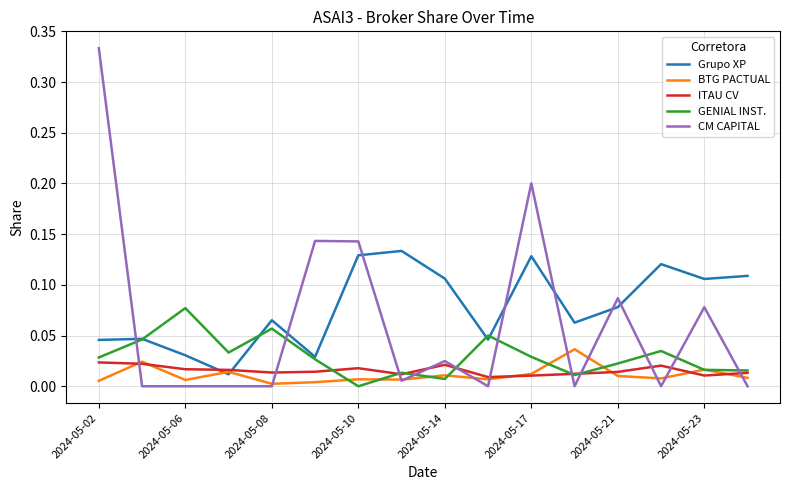

How many intersections are there between ITAU CV and Grupo XP?

2